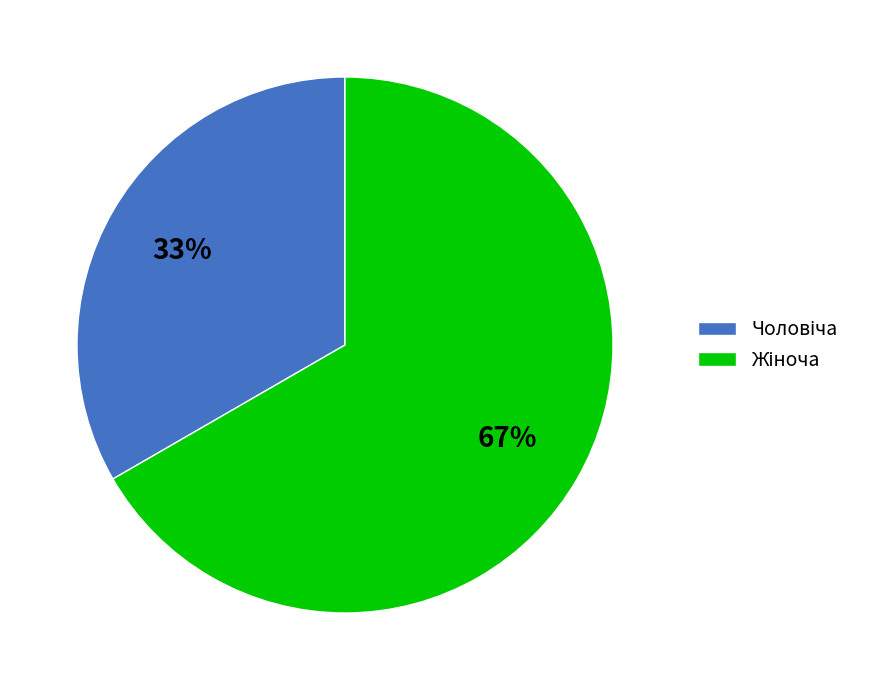

To the nearest percent, what is the average slice percentage?

50%